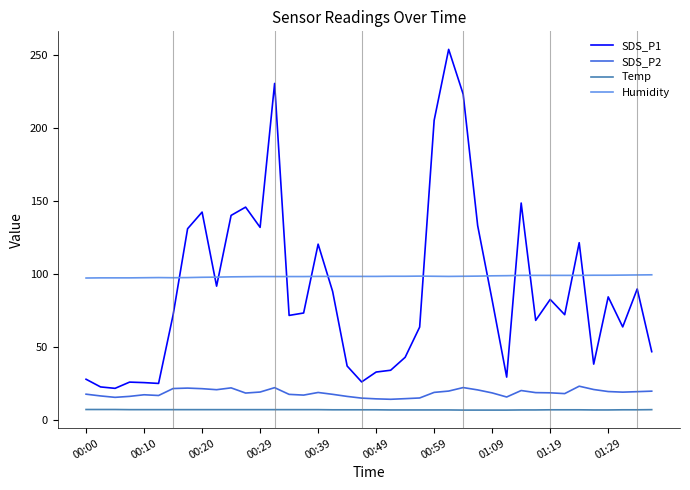

True or false: SDS_P1 and Temp intersect in this chart.

False